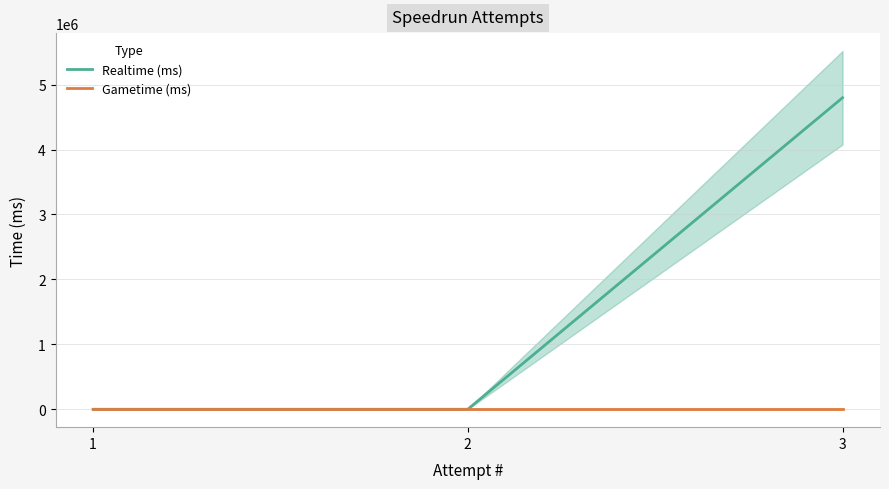

What is the value of the Realtime (ms) point at the 3rd from the left?

4797229